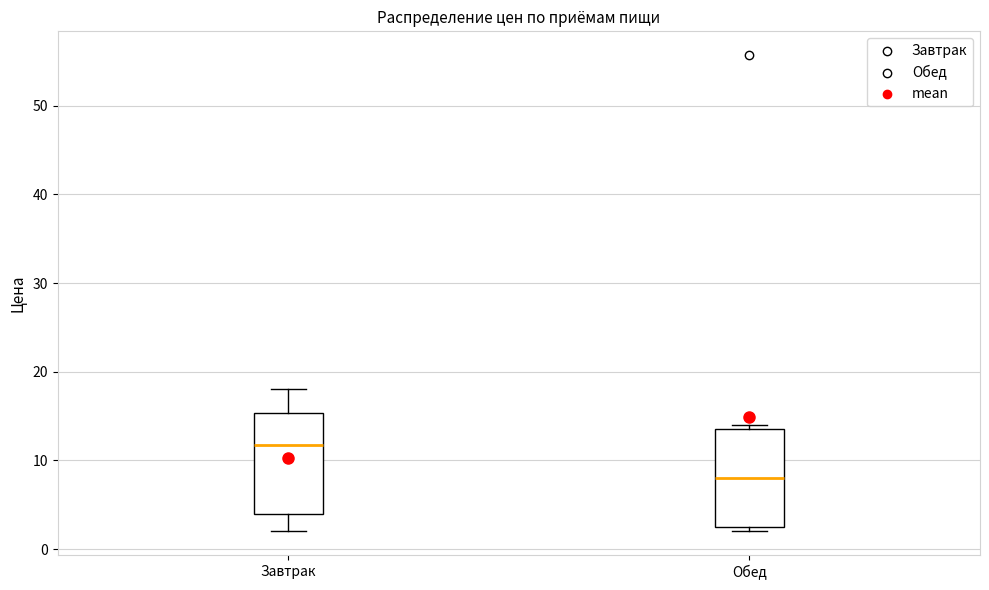

Which box's median line is the highest?

Завтрак